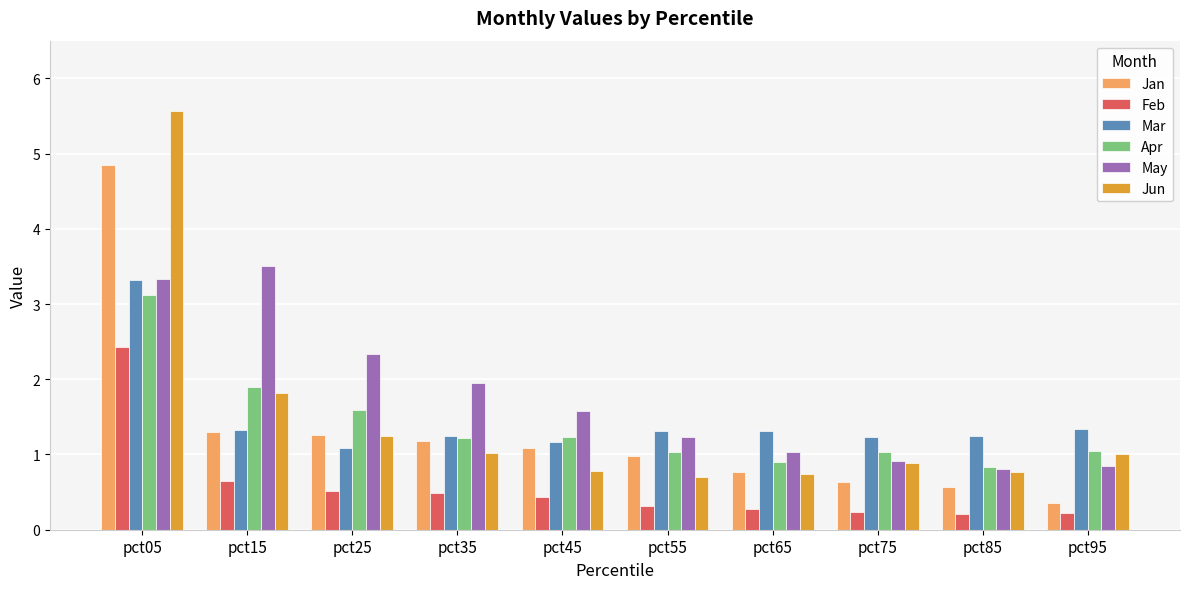

Rank the series by their maximum value, from highest to lowest.

Jun, Jan, May, Mar, Apr, Feb